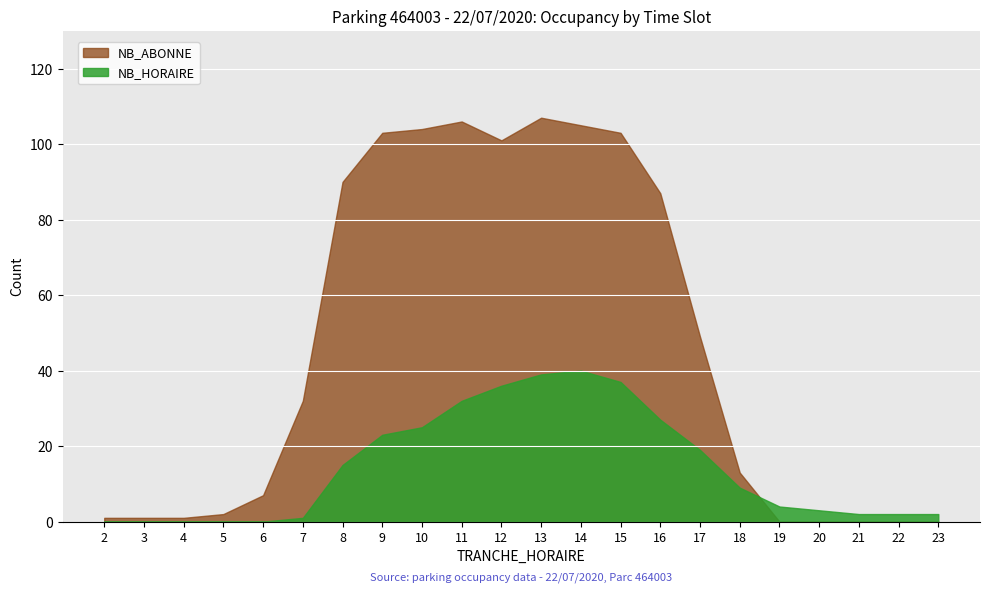

Where is the first local maximum for NB_ABONNE?

11